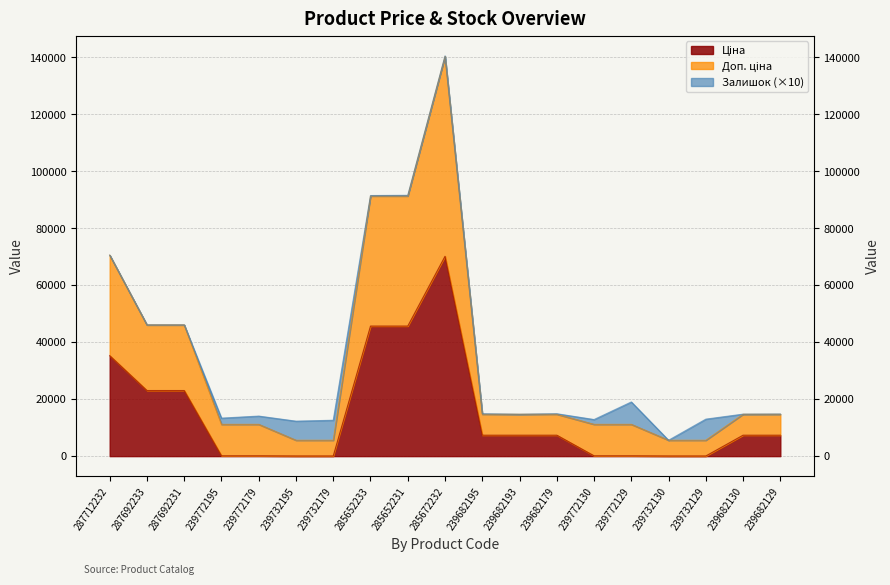

Which label corresponds to the largest value in the chart?

285672232